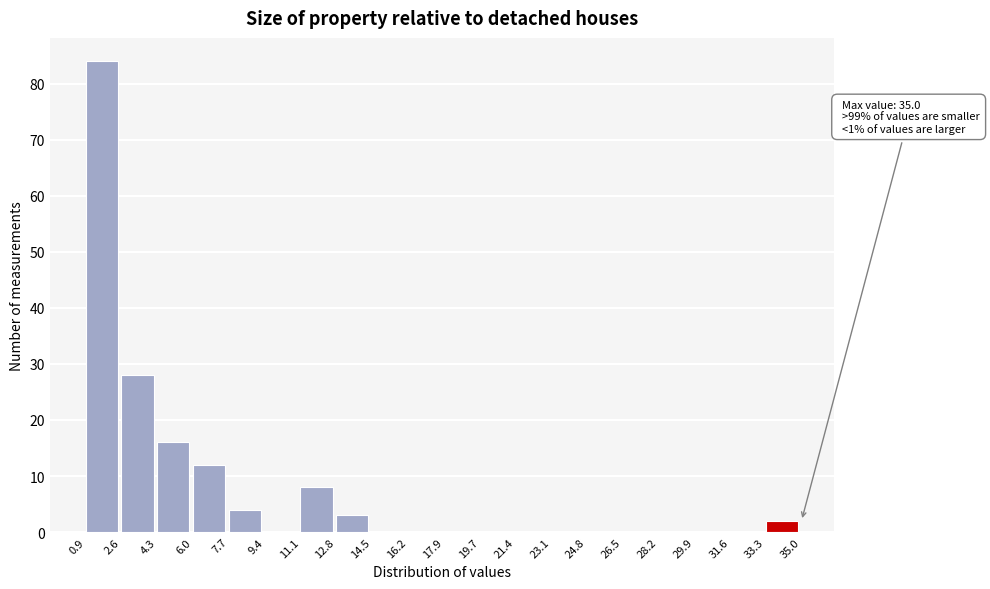

Which range on the x-axis has the tallest bar?

0.9 to 2.6